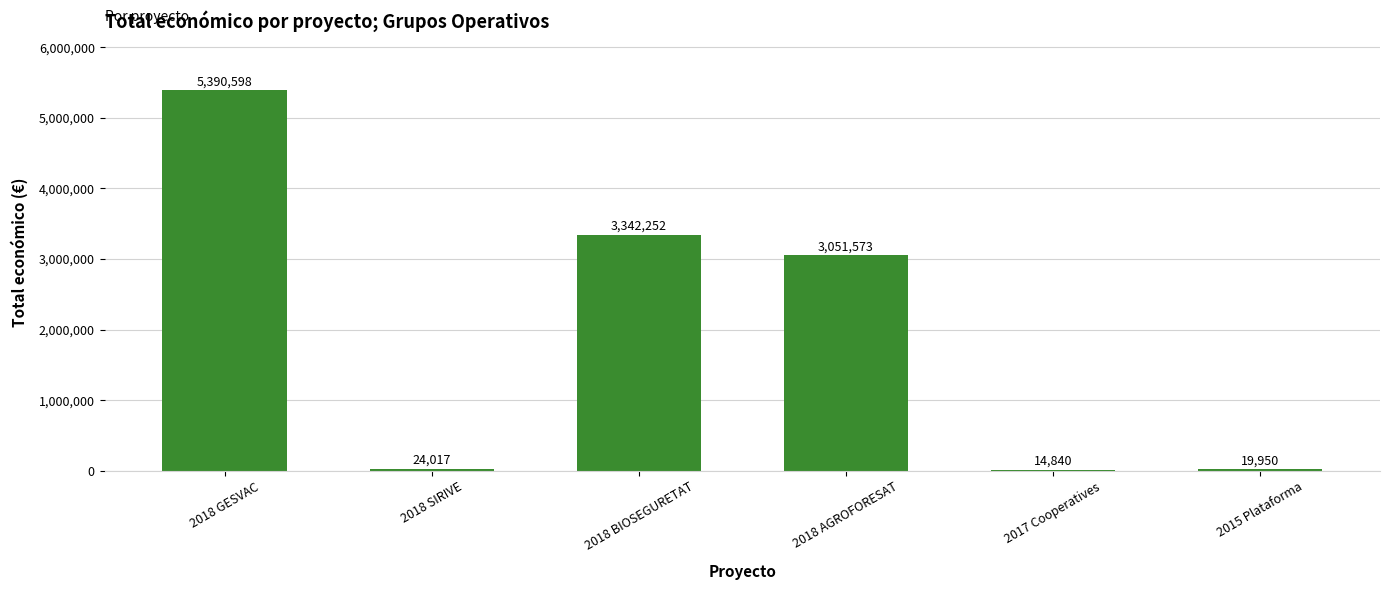

Count the number of data series in this chart.

1